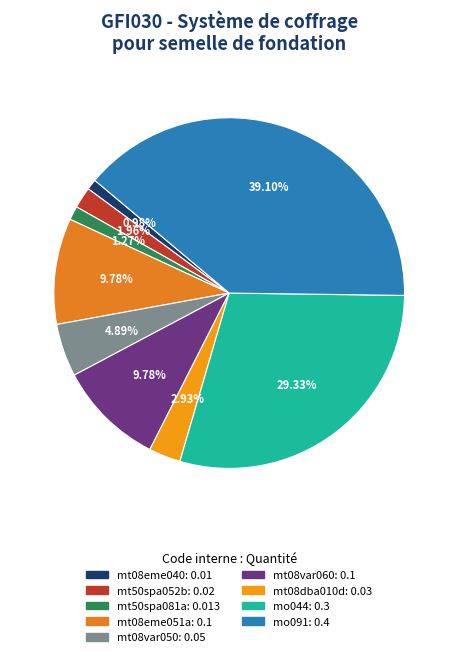

The mt08var060 slice represents 10% of the pie. True or false?

True